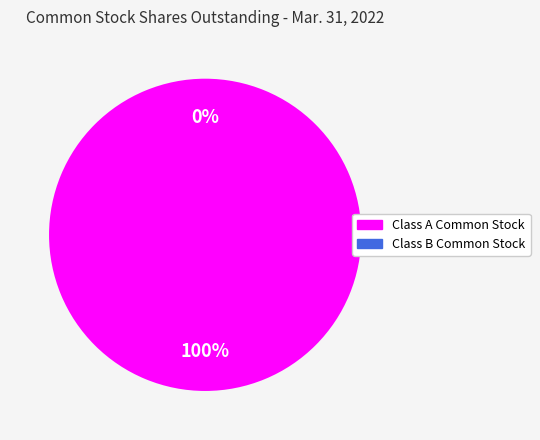

Rank the categories by value from lowest to highest.

Class B Common Stock Shares Outstanding, Class A Common Stock Shares Outstanding